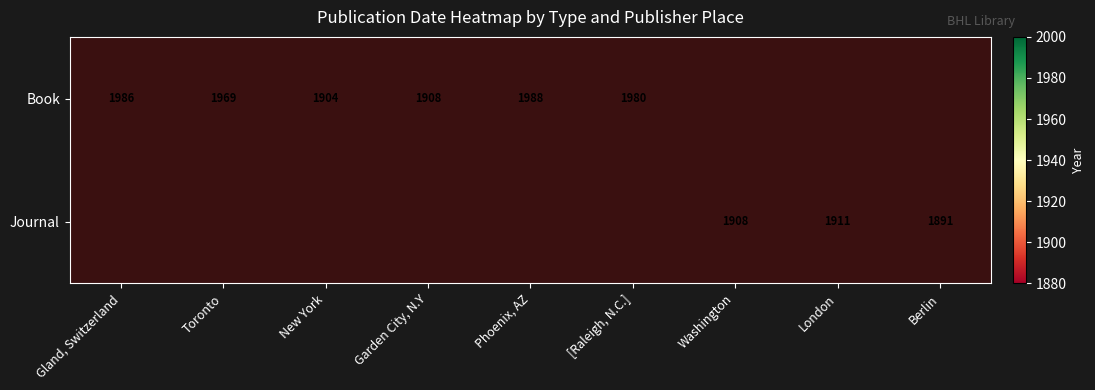

Is it true that Book equals 1904 at New York?

True